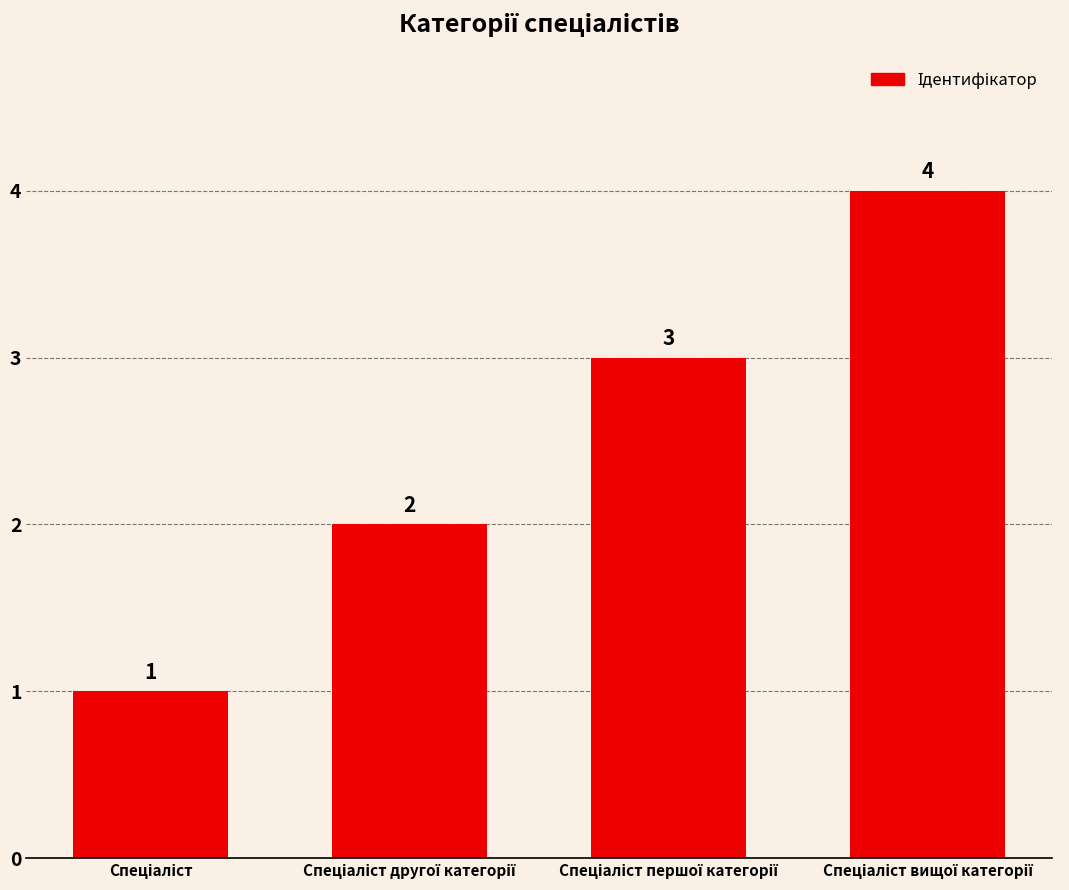

What is the value of the 1st bar from the left?

1